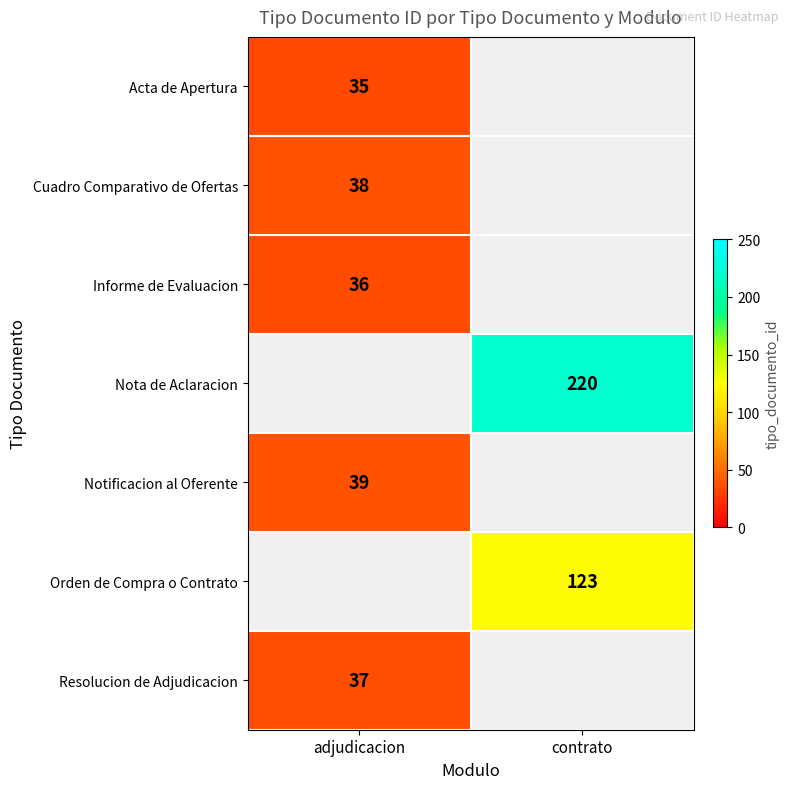

How many data points does each series have?

2